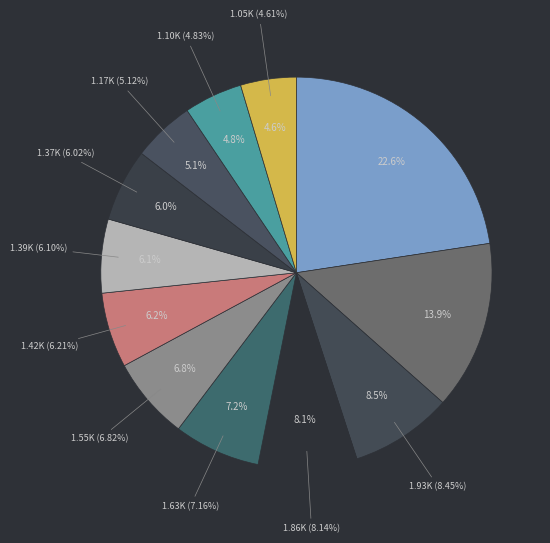

How many slices are in this pie chart?

12